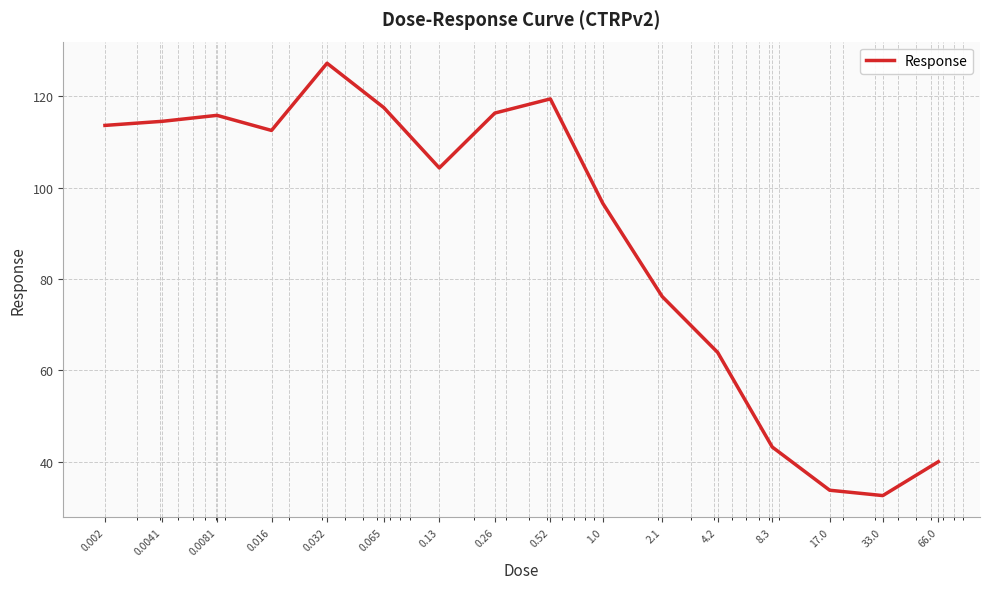

What is the difference between the second highest and second lowest values?

85.6